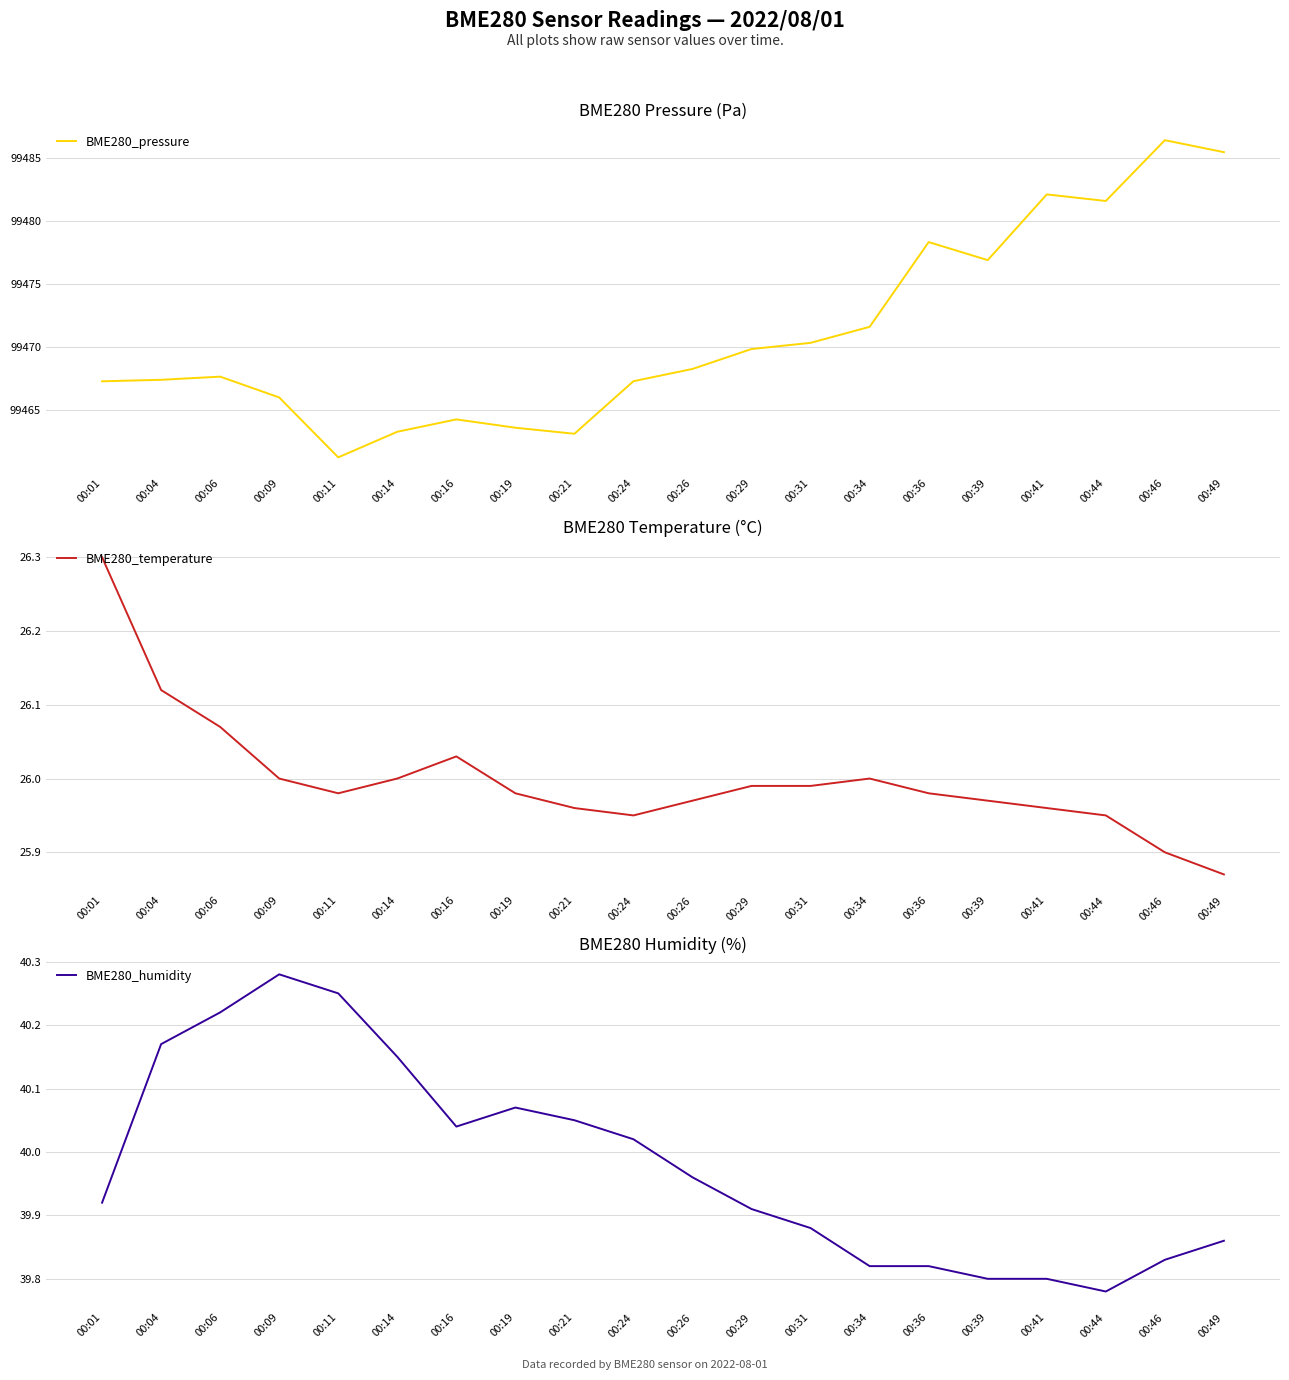

True or false: BME280_temperature and BME280_humidity intersect in this chart.

False